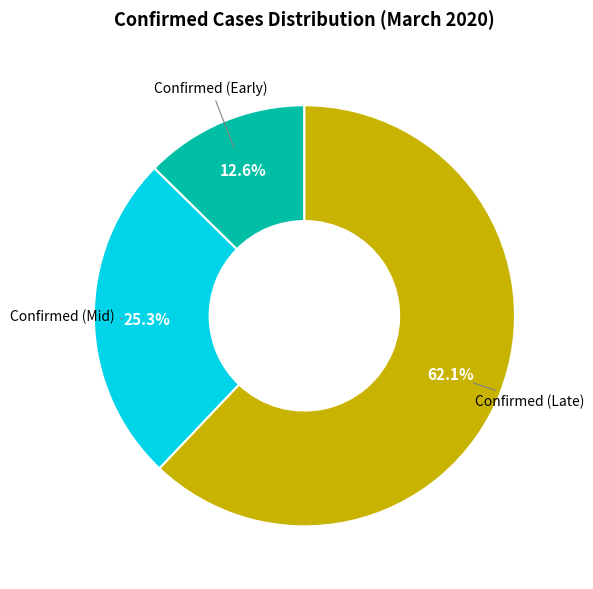

Is there any slice that represents more than half of the pie?

Yes